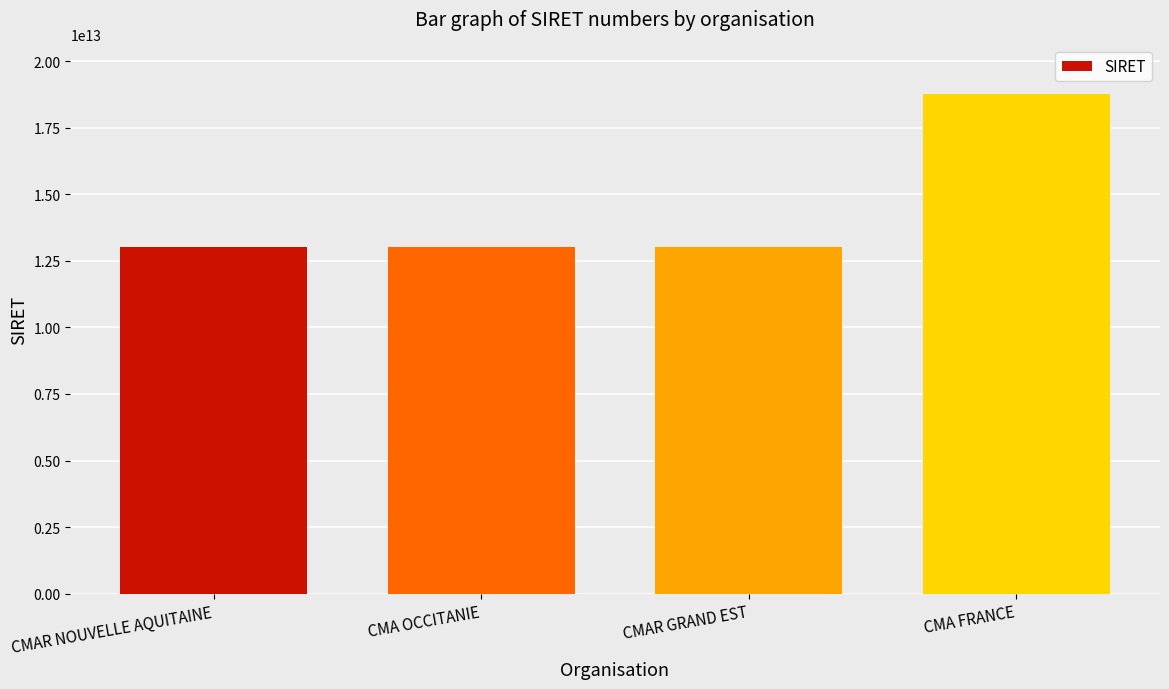

What is the minimum value shown in the chart?

13002792300015